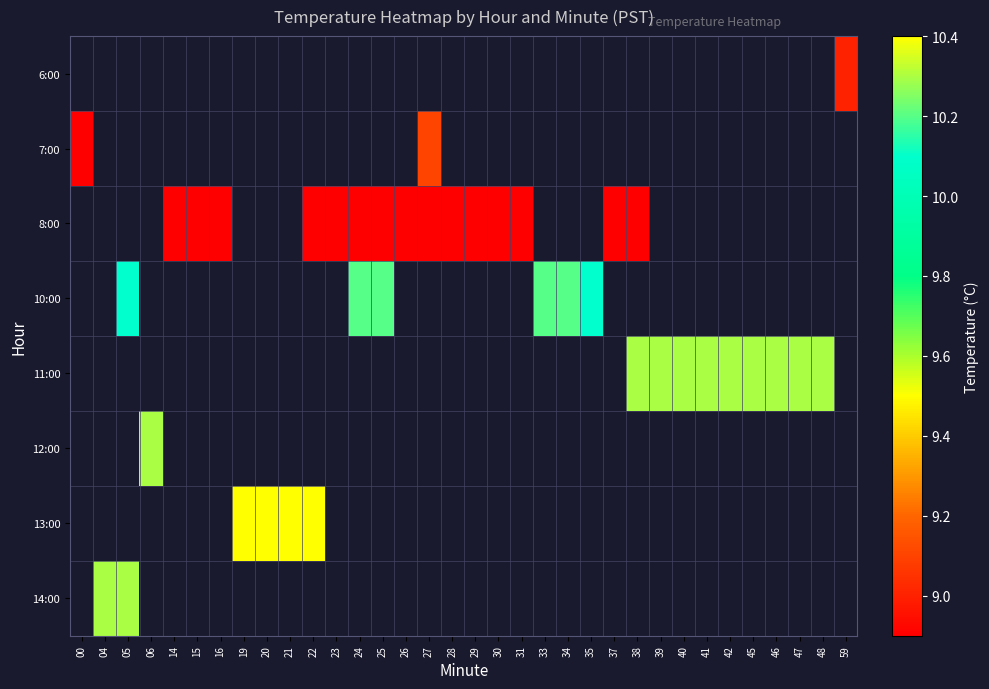

Is the value of 14:00 at 37 greater than the value of 13:00 at 23?

No